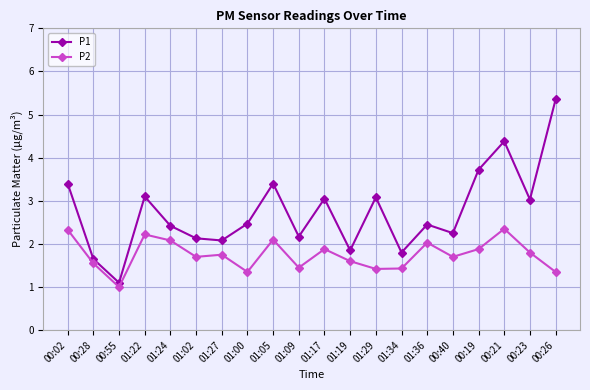

How many values in the P2 series exceed 1?

19